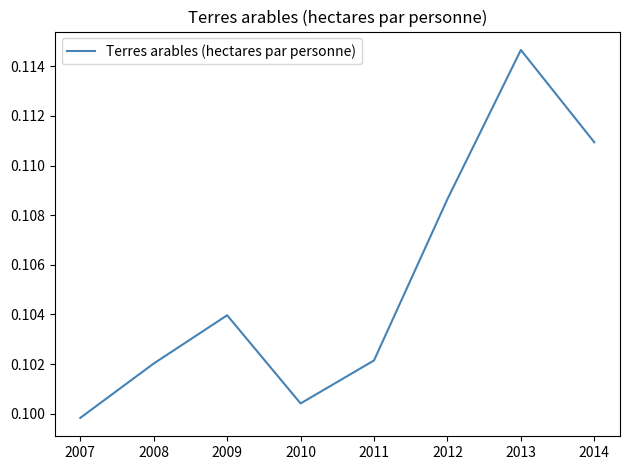

The chart shows a value of 0.0 at 2010. True or false?

False